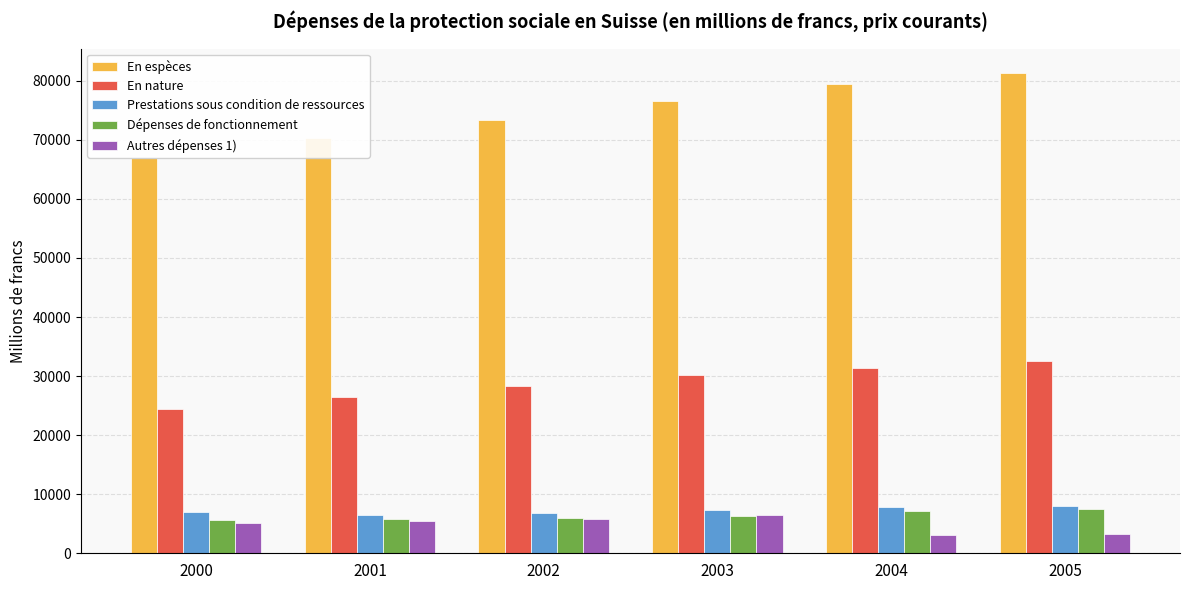

Between 2000 and 2001, which series saw the biggest shift?

En espèces